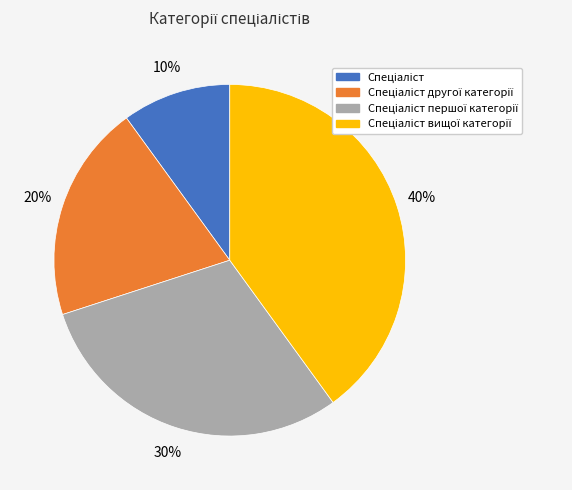

To the nearest percent, what is the difference between the largest and smallest slice percentages?

30%